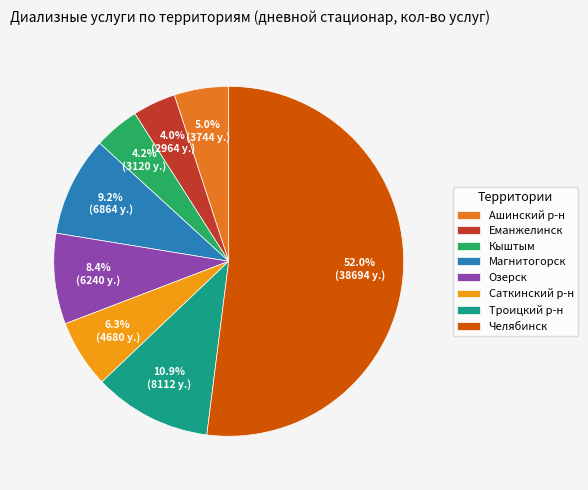

What is the ratio of the value at Кыштым to the value at Саткинский р-н?

0.7